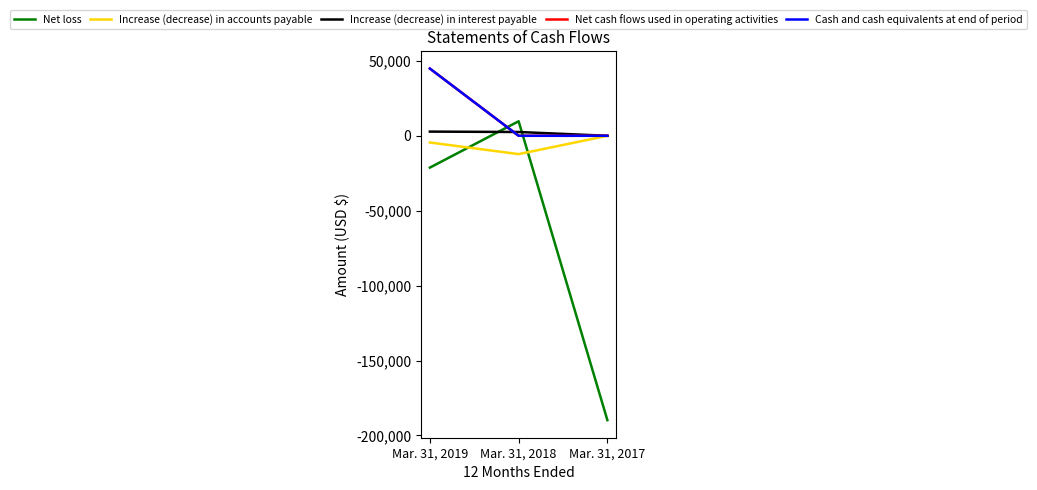

Reading left to right, what are all the values shown in this chart?

Net loss: Mar. 31, 2019=-21234	Mar. 31, 2018=9699	Mar. 31, 2017=-189773
Increase (decrease) in accounts payable: Mar. 31, 2019=-4473	Mar. 31, 2018=-12237	Mar. 31, 2017=0
Increase (decrease) in interest payable: Mar. 31, 2019=2791	Mar. 31, 2018=2538	Mar. 31, 2017=0
Net cash flows used in operating activities: Mar. 31, 2019=44862	Mar. 31, 2018=0	Mar. 31, 2017=0
Cash and cash equivalents at end of period: Mar. 31, 2019=44862	Mar. 31, 2018=0	Mar. 31, 2017=0